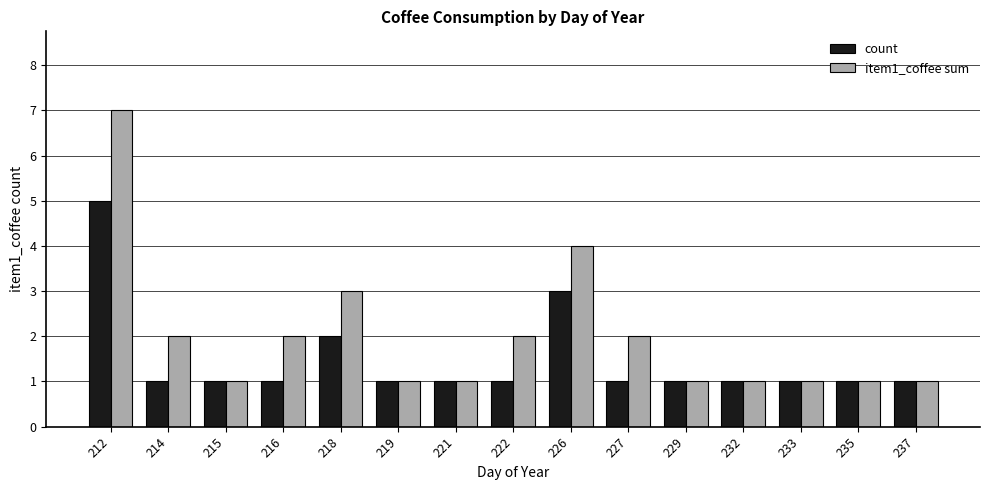

What is the sum of the item1_coffee sum values at 232 and 215?

2